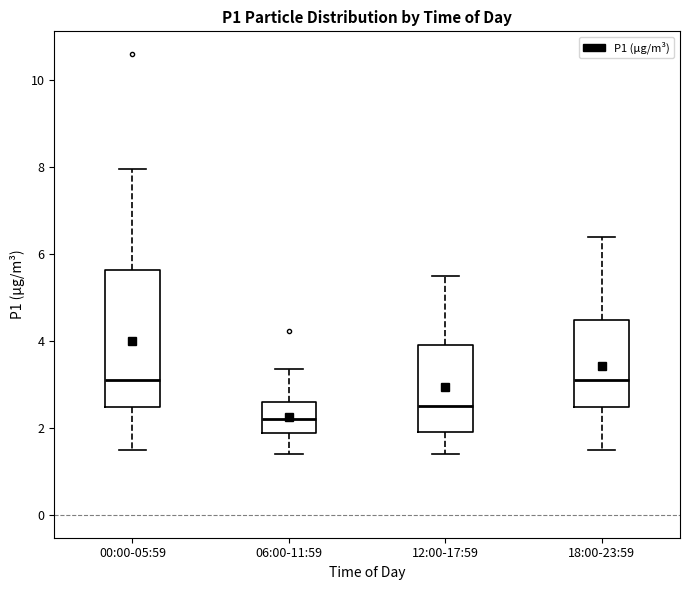

Reading left to right, read every box against the y-axis: the position of its median line, the range the box covers, and the ends of its whiskers. The values are not printed on the chart, so give them approximately, as read against the axis.

00:00-05:59: median 3.2, box 2.4 to 5.6, whiskers 1.6 to 8.0
06:00-11:59: median 2.2, box 1.8 to 2.6, whiskers 1.4 to 3.4
12:00-17:59: median 2.6, box 2.0 to 4.0, whiskers 1.4 to 5.6
18:00-23:59: median 3.2, box 2.4 to 4.4, whiskers 1.6 to 6.4